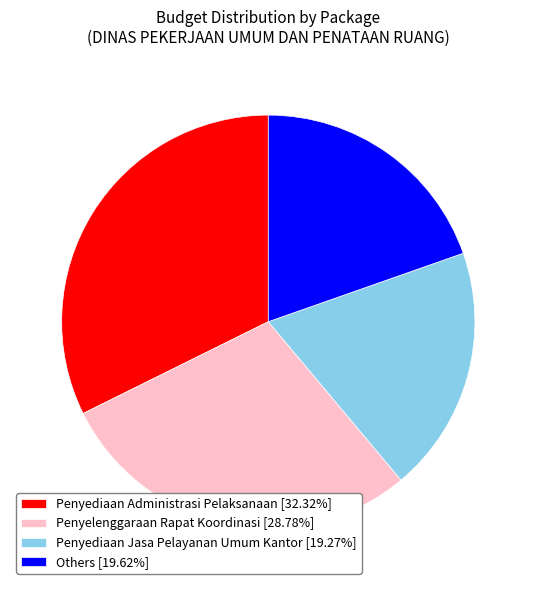

Approximately how many times larger is the value at Others [19.62%] compared to Penyelenggaraan Rapat Koordinasi [28.78%]?

0.7